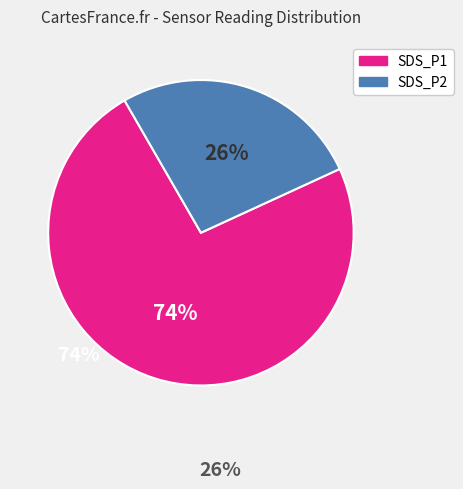

To the nearest percent, what is the combined percentage of SDS_P2 and SDS_P1?

100%